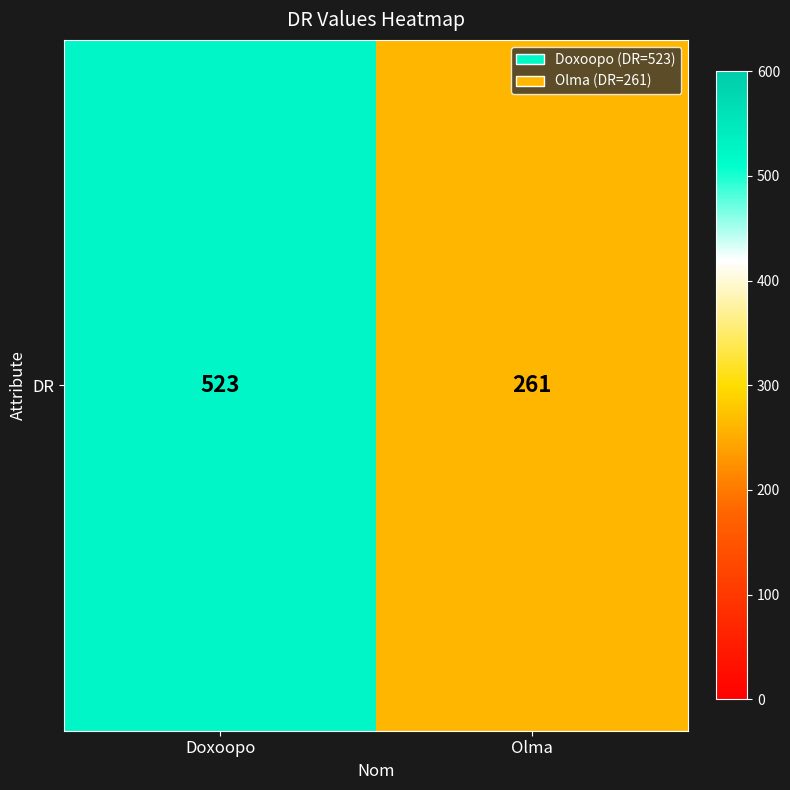

True or false: the data shows 523 at Doxoopo.

True